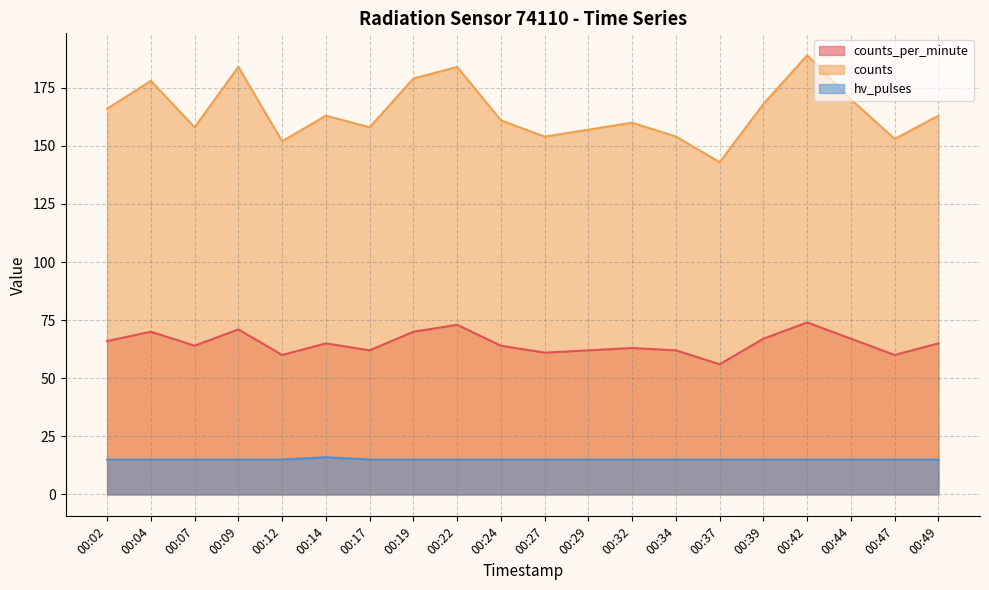

Reading left to right, extract all data points from this chart.

counts_per_minute: 00:02=66	00:04=70	00:07=64	00:09=71	00:12=60	00:14=65	00:17=62	00:19=70	00:22=73	00:24=64	00:27=61	00:29=62	00:32=63	00:34=62	00:37=56	00:39=67	00:42=74	00:44=67	00:47=60	00:49=65
counts: 00:02=166	00:04=178	00:07=158	00:09=184	00:12=152	00:14=163	00:17=158	00:19=179	00:22=184	00:24=161	00:27=154	00:29=157	00:32=160	00:34=154	00:37=143	00:39=168	00:42=189	00:44=170	00:47=153	00:49=163
hv_pulses: 00:02=15	00:04=15	00:07=15	00:09=15	00:12=15	00:14=16	00:17=15	00:19=15	00:22=15	00:24=15	00:27=15	00:29=15	00:32=15	00:34=15	00:37=15	00:39=15	00:42=15	00:44=15	00:47=15	00:49=15